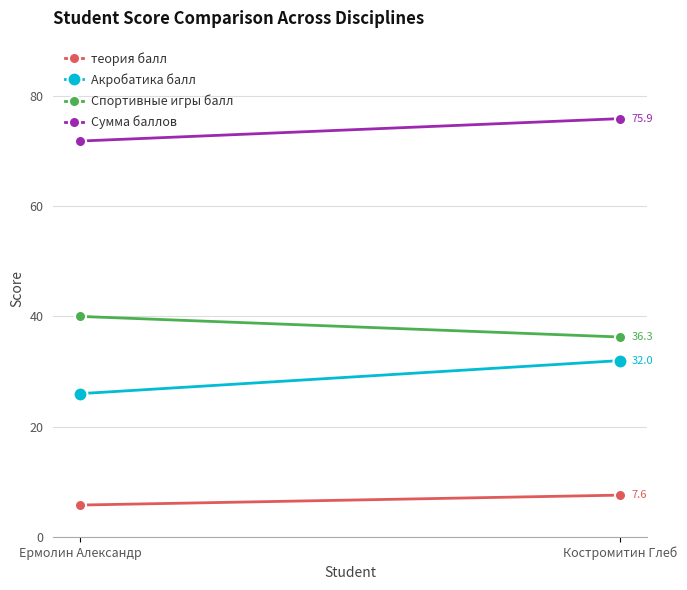

What is the average value of the Акробатика балл series?

29.0